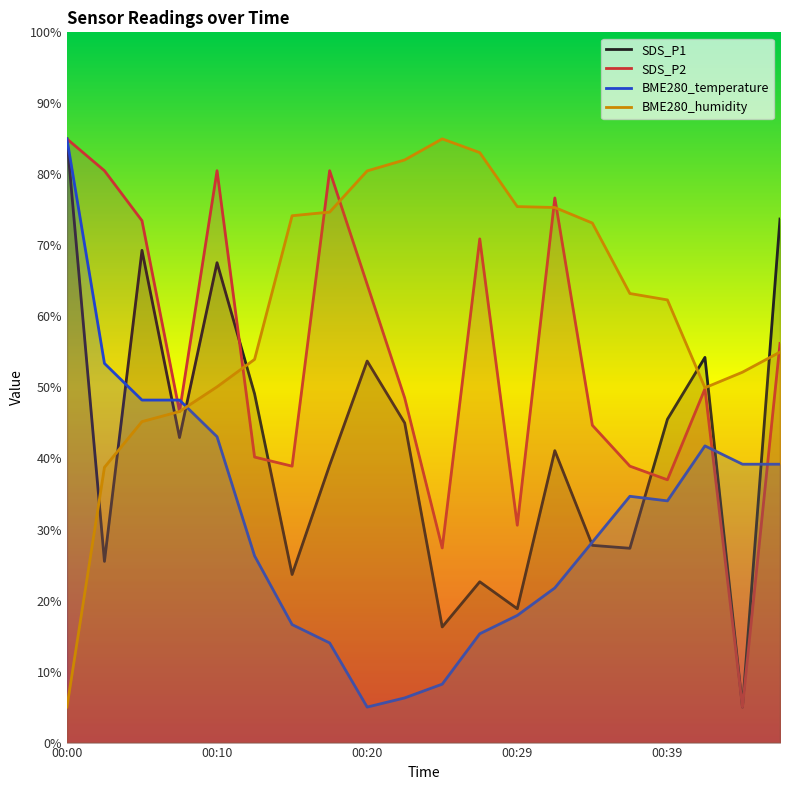

What is the value of the BME280_temperature point at the 18th from the left?

41.8